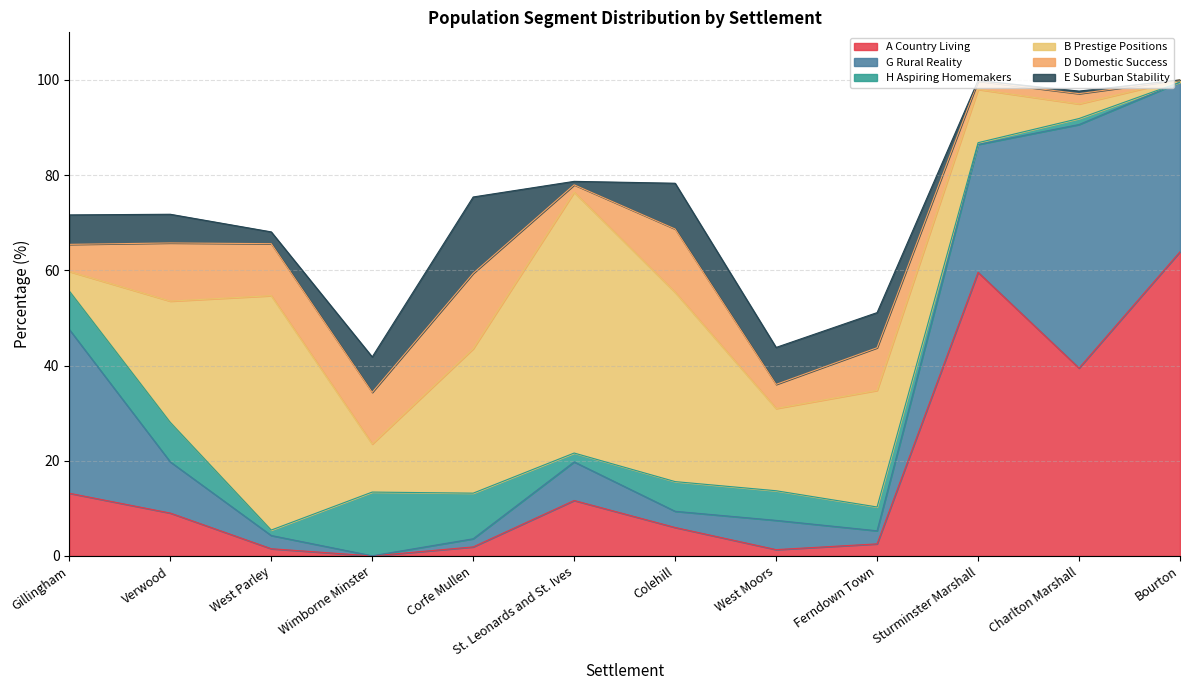

What position from the right is Colehill?

6